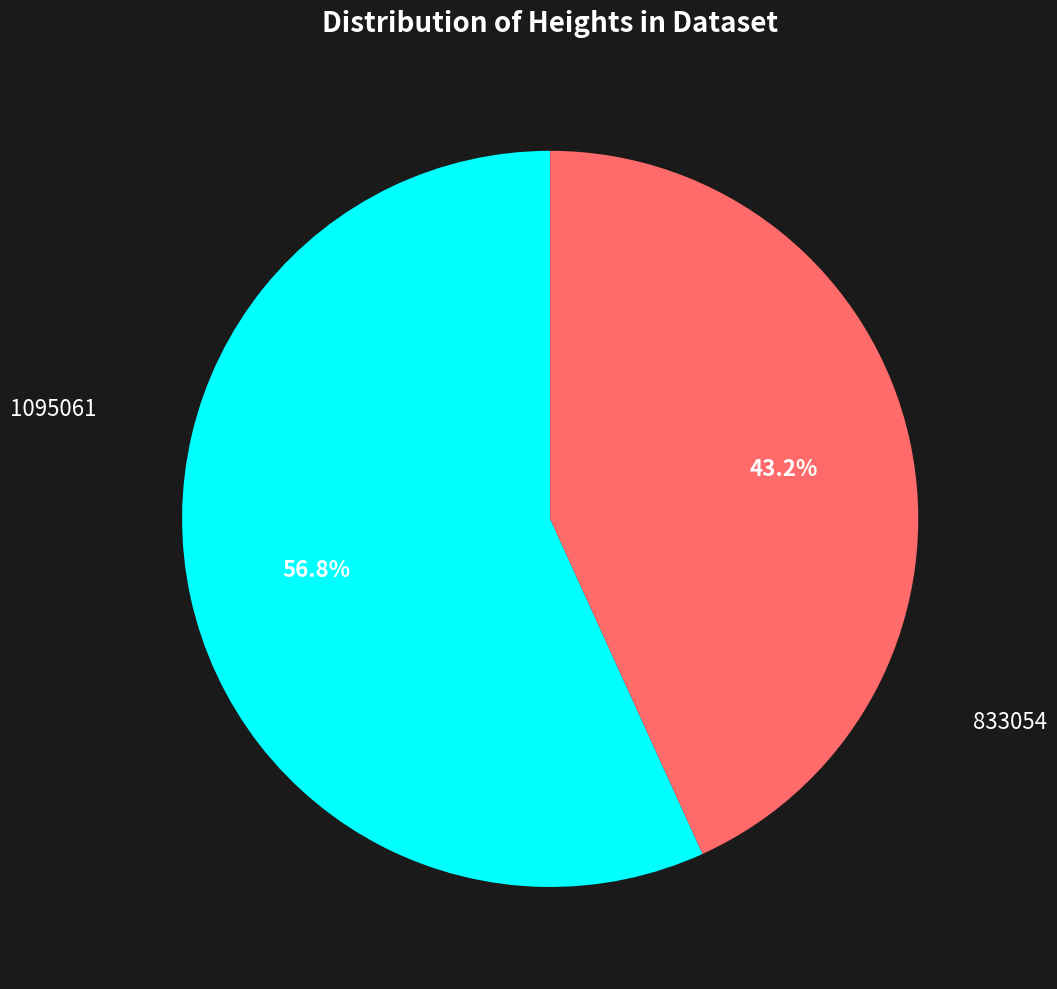

What is the majority slice?

1095061